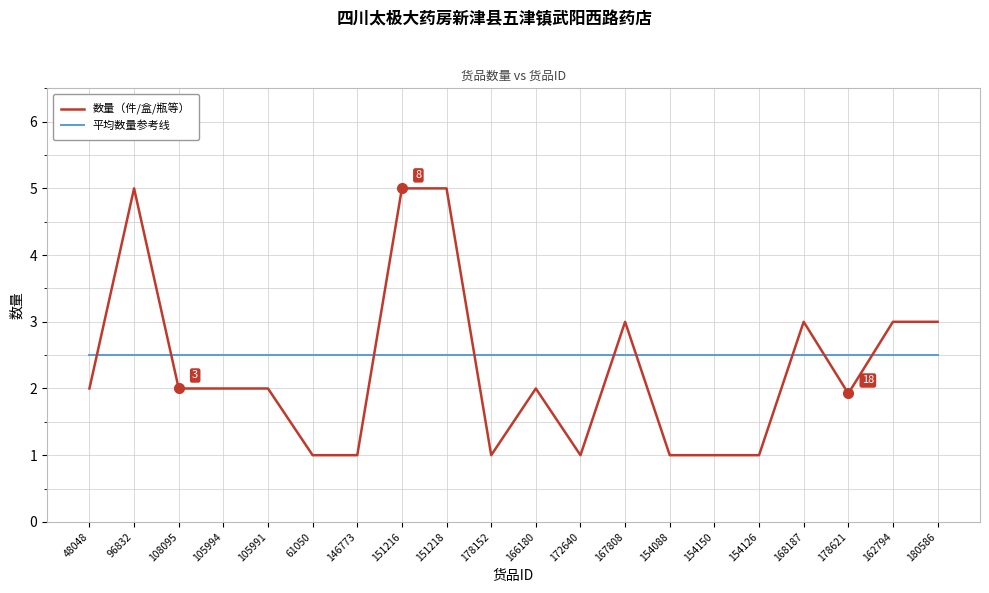

Rank the series by their average value, from lowest to highest.

数量（件/盒/瓶等）, 平均数量参考线